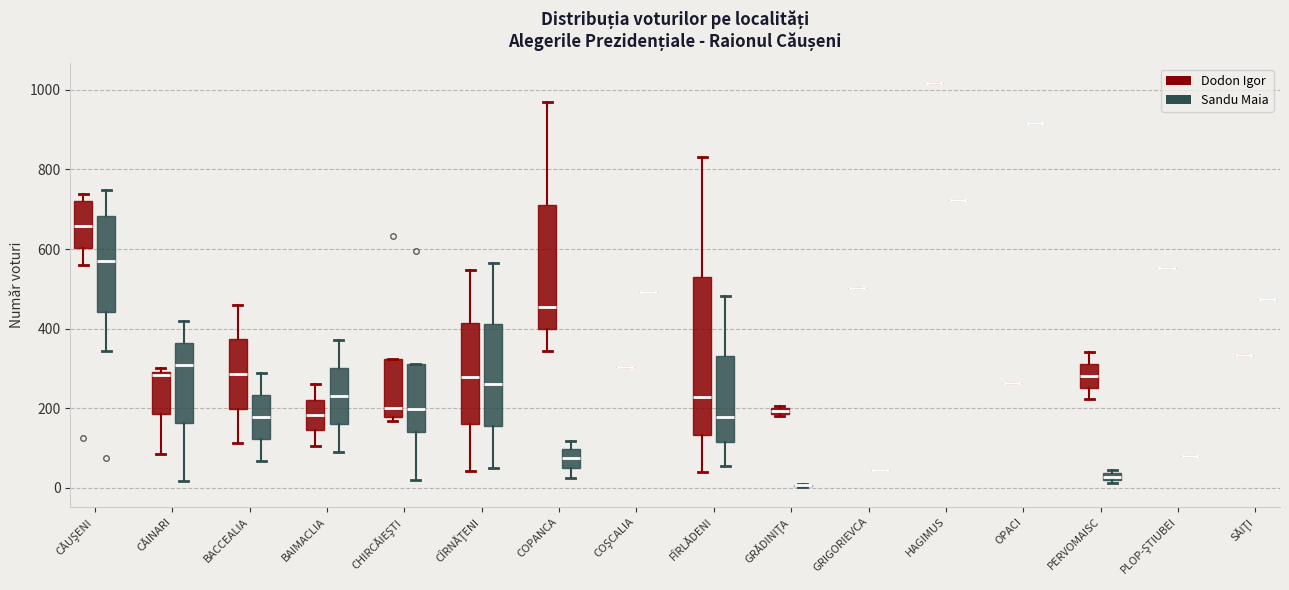

Comparing the boxes themselves (not the whiskers), which one is the tallest?

FÎRLĂDENI (Dodon Igor)